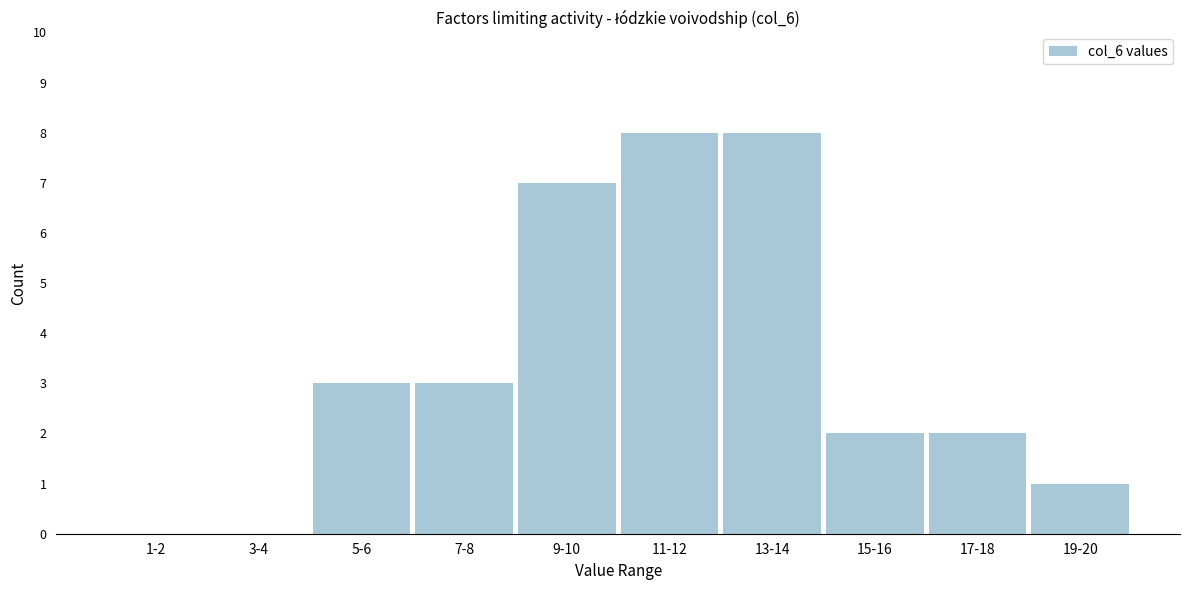

Reading left to right, list all the values displayed in this chart.

1-2=0	3-4=0	5-6=3	7-8=3	9-10=7	11-12=8	13-14=8	15-16=2	17-18=2	19-20=1